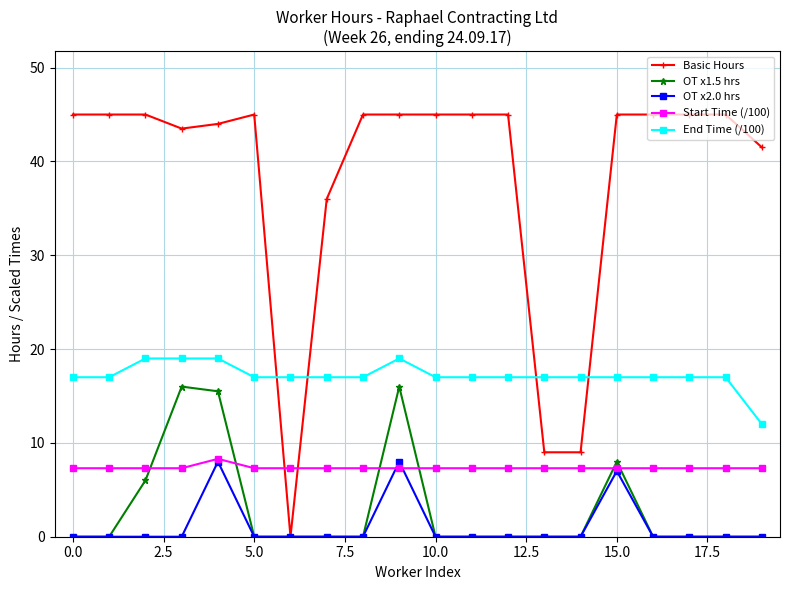

What is the value of the End Time (/100) point at the 8th from the left?

17.0